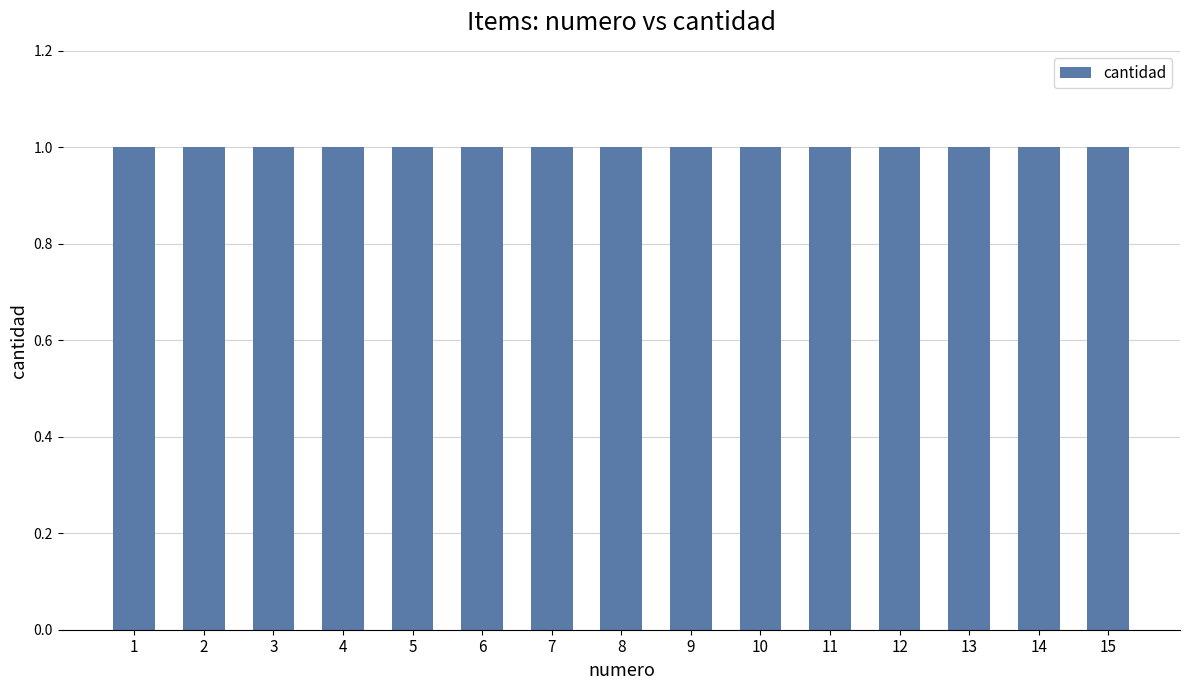

How many data points does each series have?

15